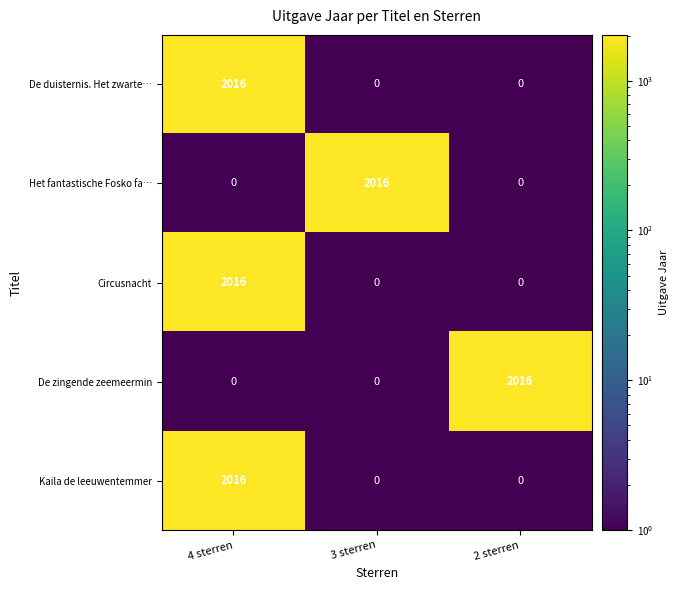

What value does the Kaila de leeuwentemmer series have at 4 sterren, to the nearest 10?

2020